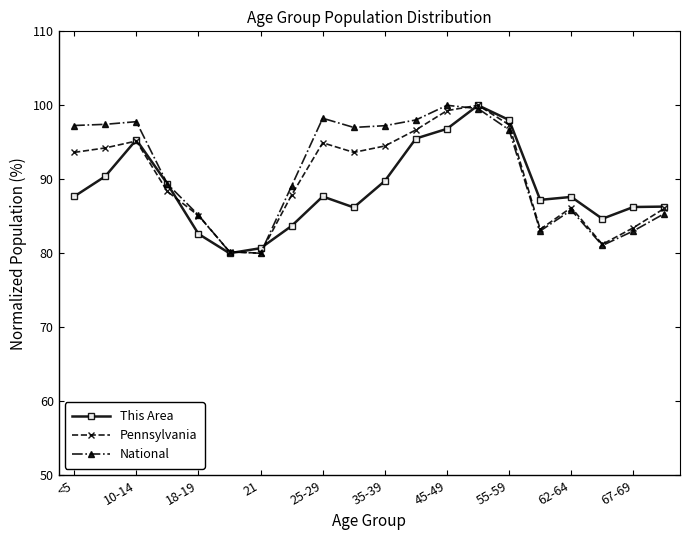

Does the chart have visible grid lines?

No